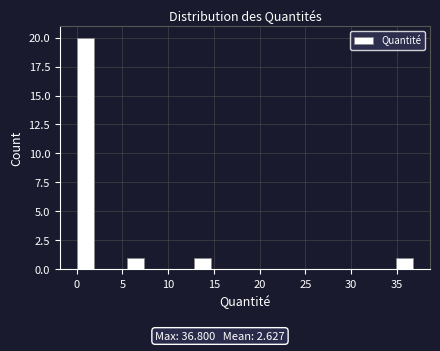

Around what value on the x-axis is the tallest bar? Give the approximate position of its centre, as read against the axis.

1.0